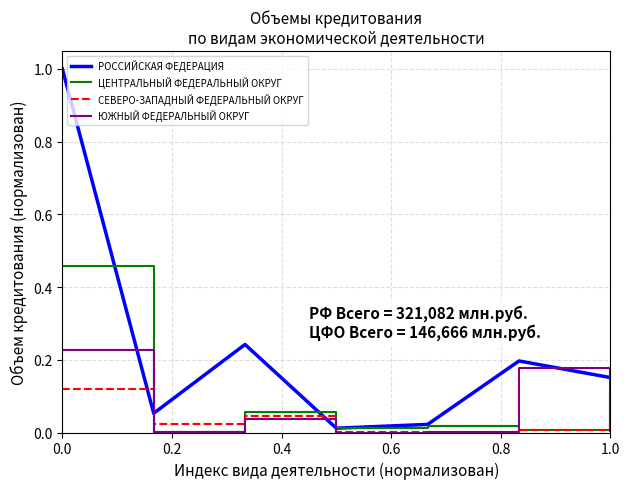

What are all the series names shown in the legend?

РОССИЙСКАЯ ФЕДЕРАЦИЯ, ЦЕНТРАЛЬНЫЙ ФЕДЕРАЛЬНЫЙ ОКРУГ, СЕВЕРО-ЗАПАДНЫЙ ФЕДЕРАЛЬНЫЙ ОКРУГ, ЮЖНЫЙ ФЕДЕРАЛЬНЫЙ ОКРУГ